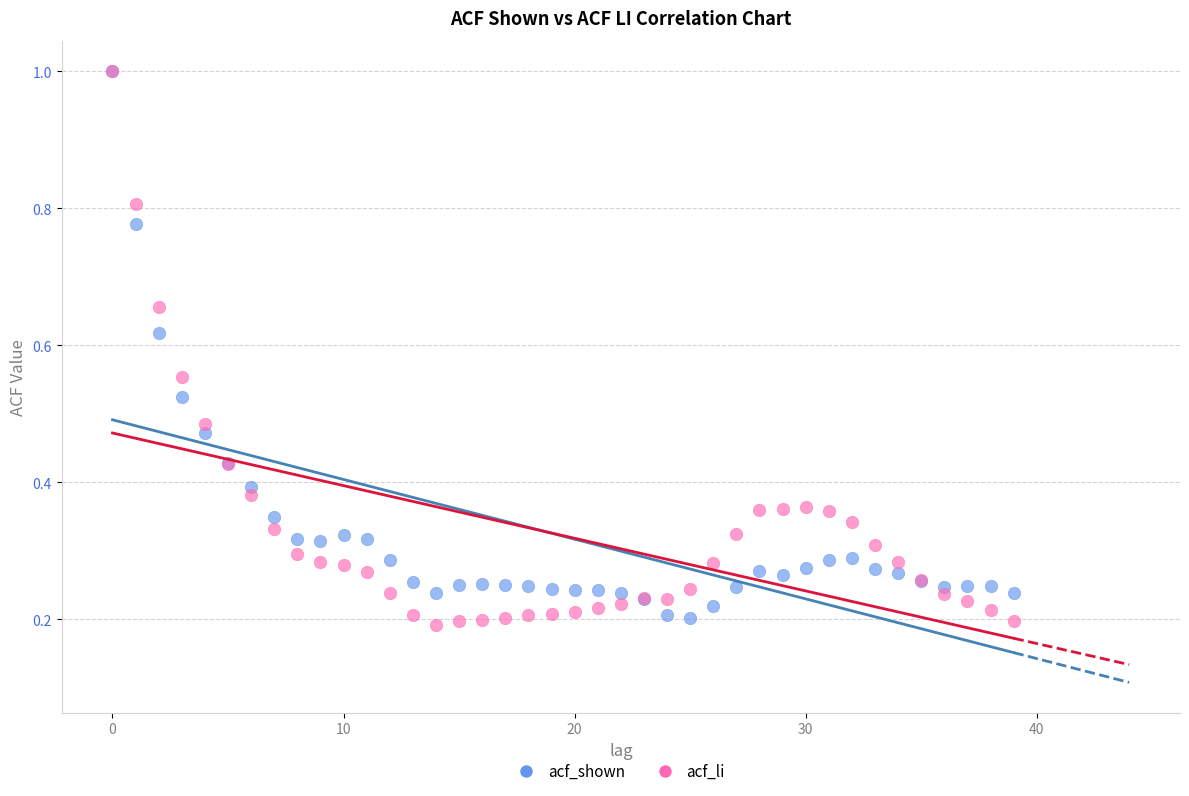

What are all the series names shown in the legend?

acf_shown, acf_li